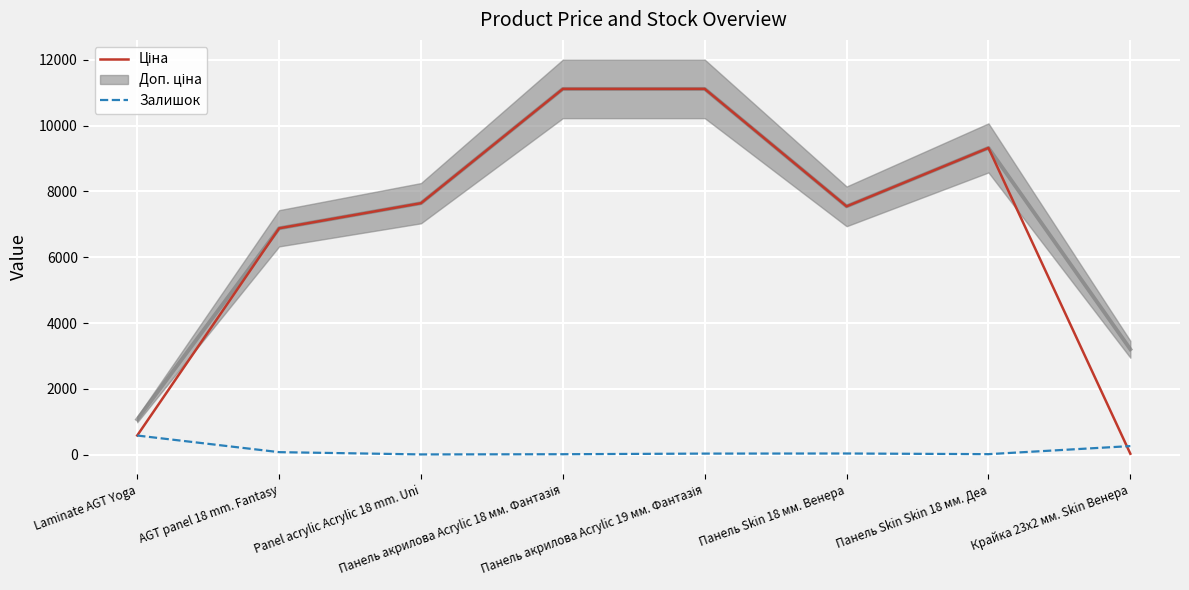

Reading left to right, extract all data points from this chart.

Ціна: 586.0	6879.5	7641.9	11113.6	11113.6	7545.9	9321.4	32.0
Залишок: 585.0	80.0	11.0	17.0	36.0	39.0	19.0	264.0